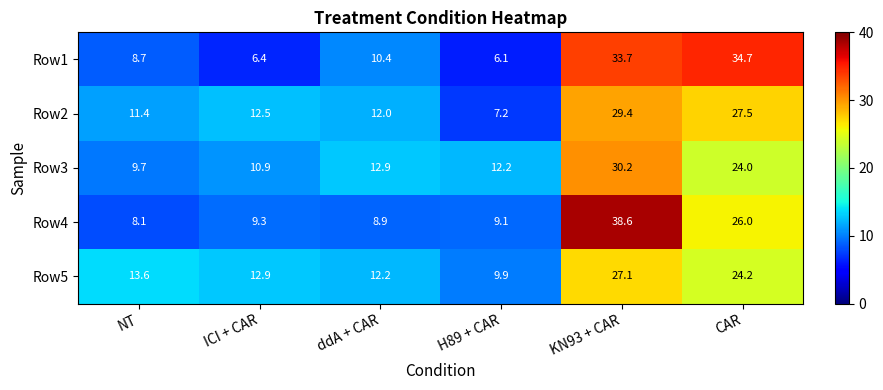

At which category is the sum across all series the highest?

KN93 + CAR